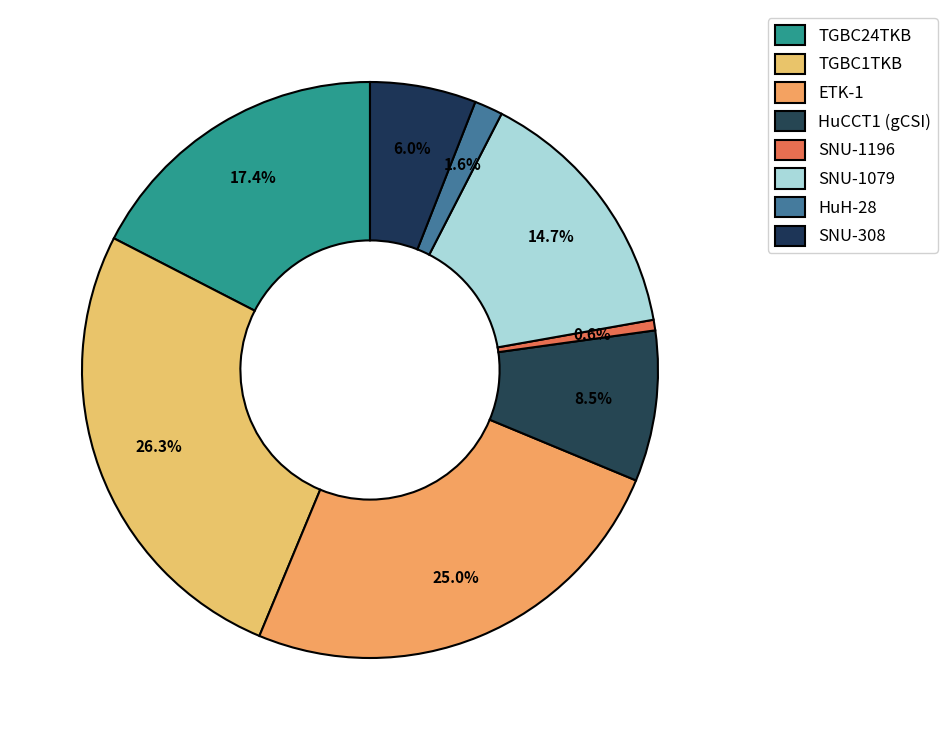

Count the number of slices in the pie.

8